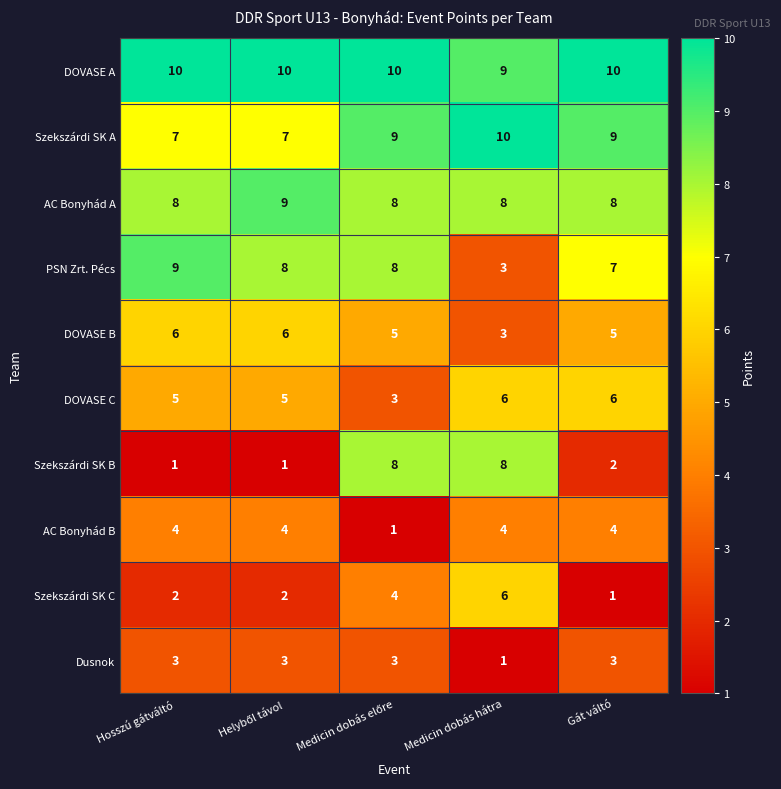

The value of Szekszárdi SK C at Hosszú gátváltó is 1. True or false?

False